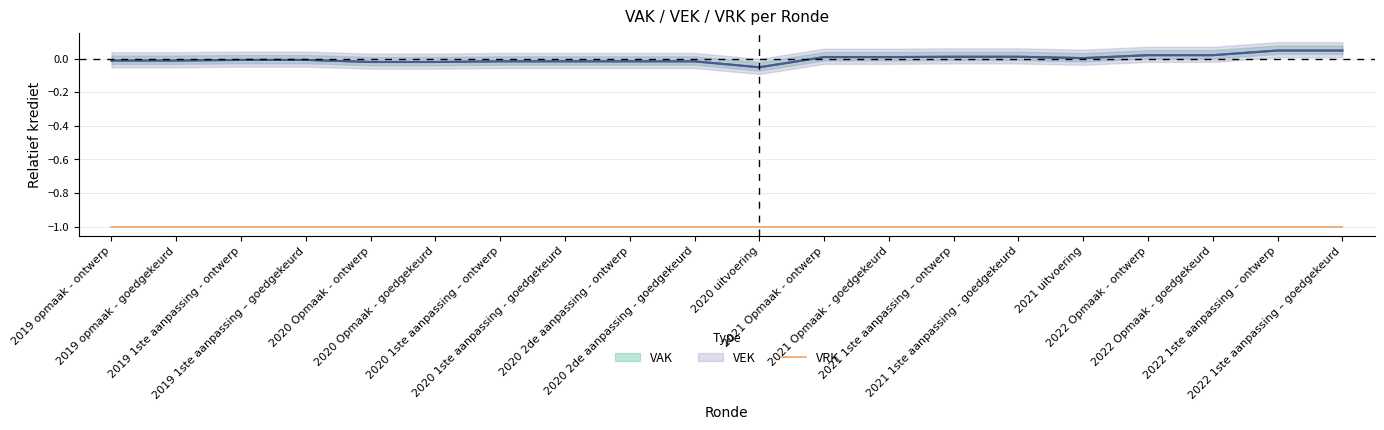

Which label corresponds to the largest value in the chart?

2022 1ste aanpassing – ontwerp